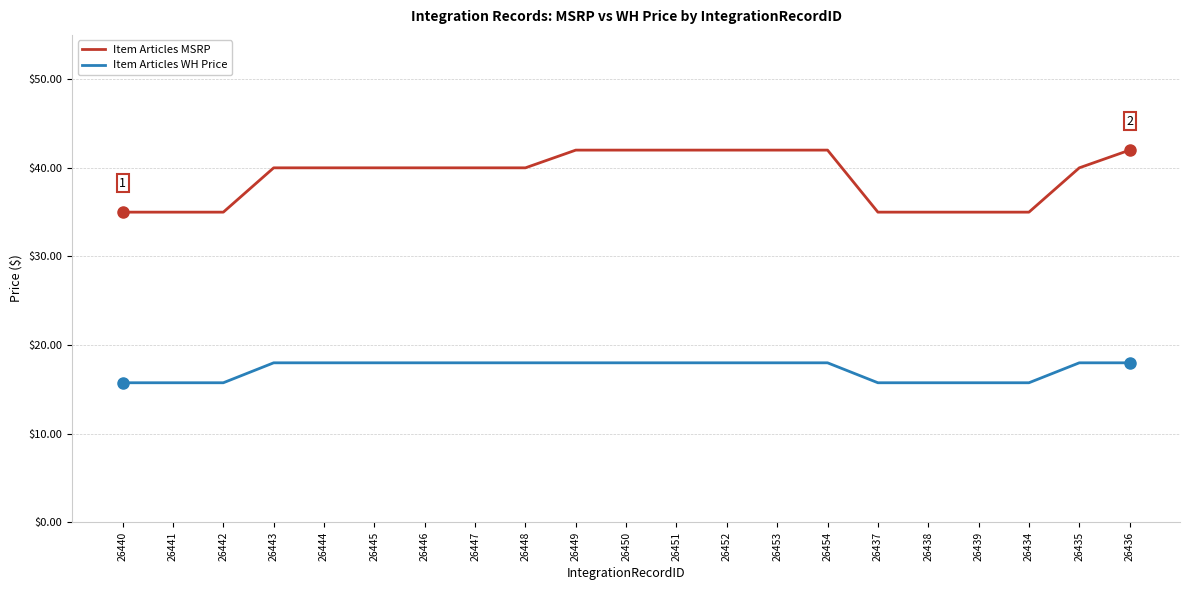

Reading right to left, what are all the values shown in this chart?

Item Articles MSRP: 26436=42.0	26435=40.0	26434=35.0	26439=35.0	26438=35.0	26437=35.0	26454=42.0	26453=42.0	26452=42.0	26451=42.0	26450=42.0	26449=42.0	26448=40.0	26447=40.0	26446=40.0	26445=40.0	26444=40.0	26443=40.0	26442=35.0	26441=35.0	26440=35.0
Item Articles WH Price: 26436=18.0	26435=18.0	26434=15.8	26439=15.8	26438=15.8	26437=15.8	26454=18.0	26453=18.0	26452=18.0	26451=18.0	26450=18.0	26449=18.0	26448=18.0	26447=18.0	26446=18.0	26445=18.0	26444=18.0	26443=18.0	26442=15.8	26441=15.8	26440=15.8